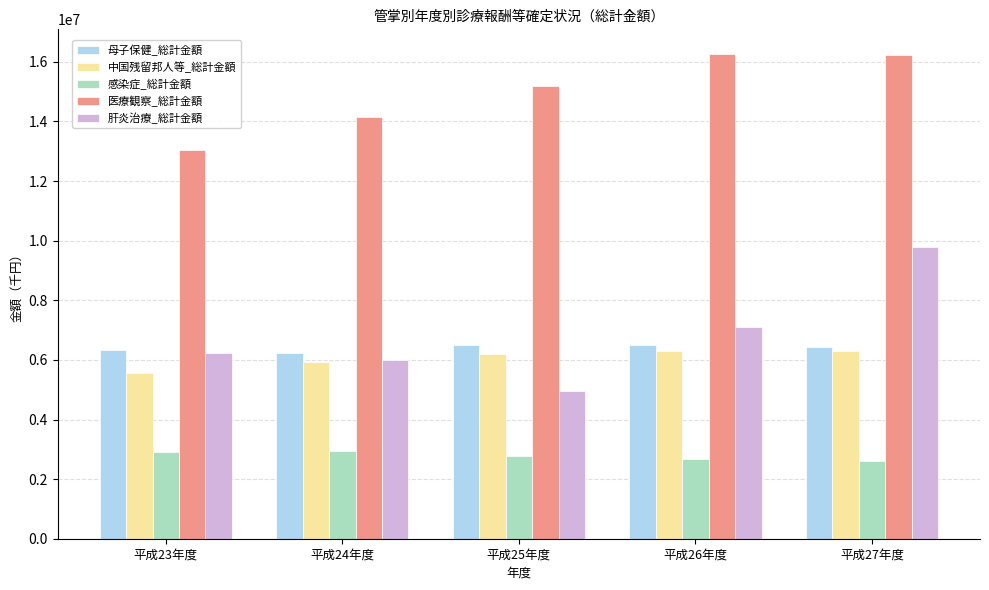

At which category is the sum across all series the highest?

平成27年度